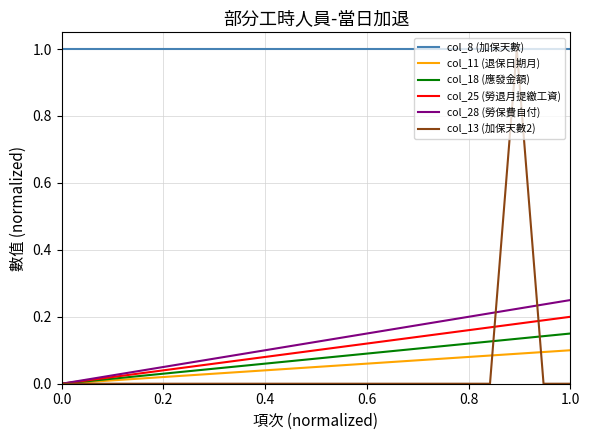

Which series has the largest total across all categories?

col_8 (加保天數)